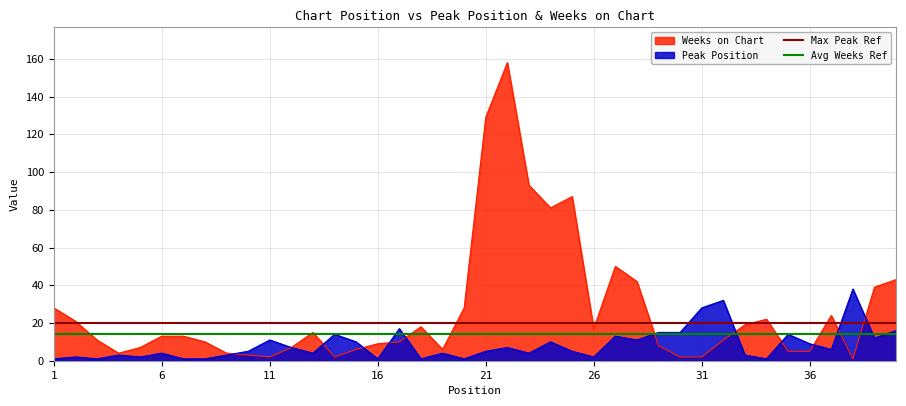

What is the value of the Max Peak Ref point at the 1st from the left?

20